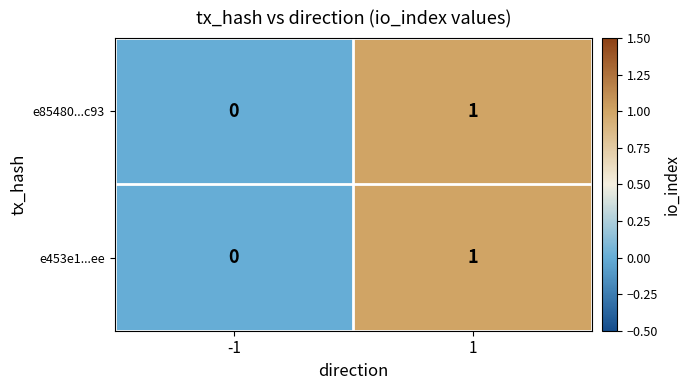

Reading left to right, what are all the values shown in this chart?

e85480...c93: 0	1
e453e1...ee: 0	1